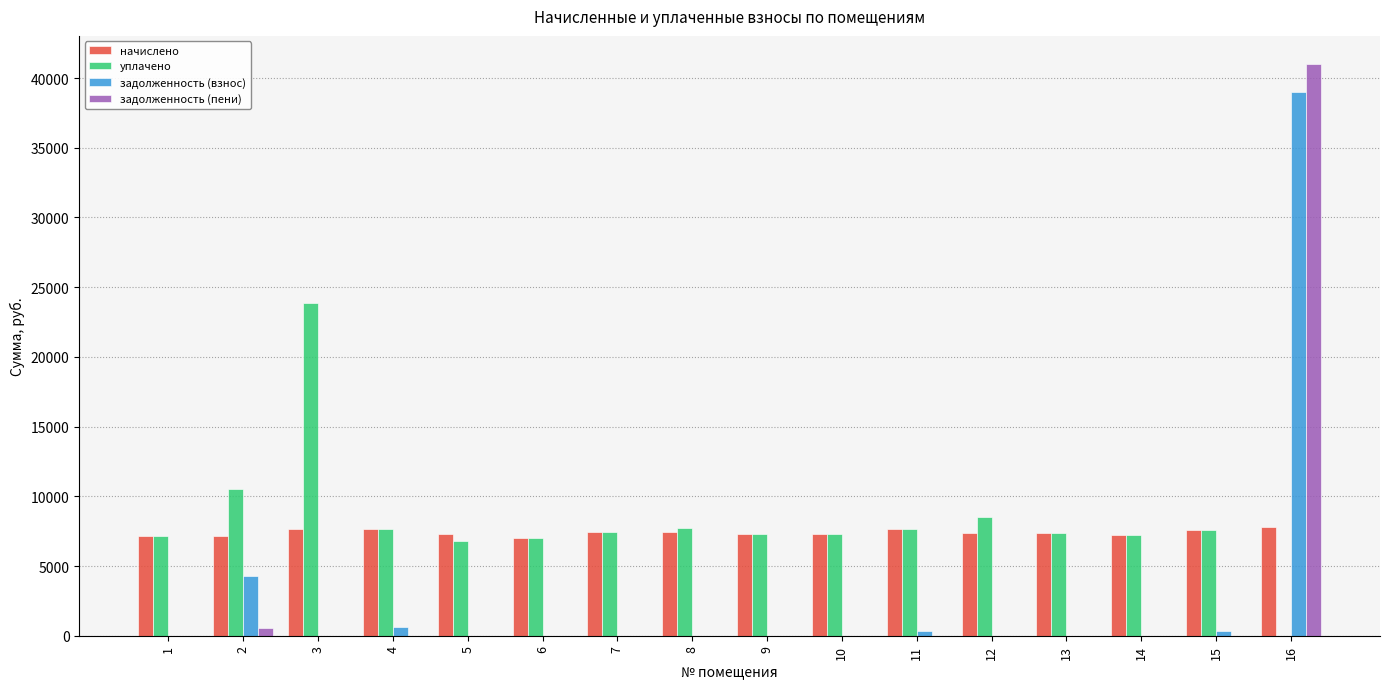

How many series are shown in this chart?

4